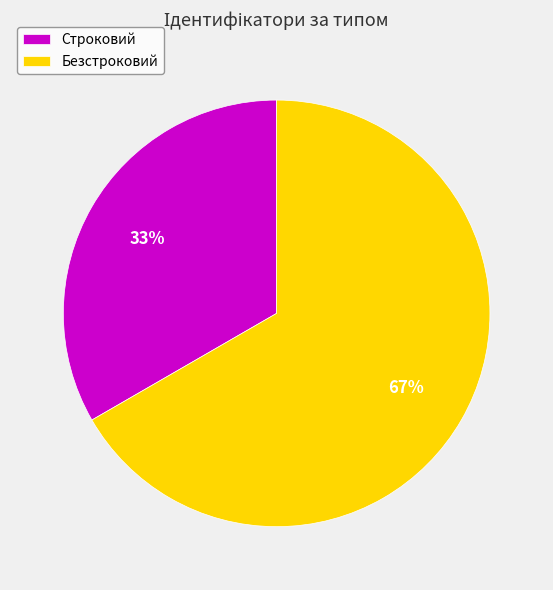

Does Строковий account for over 50% of the chart?

No